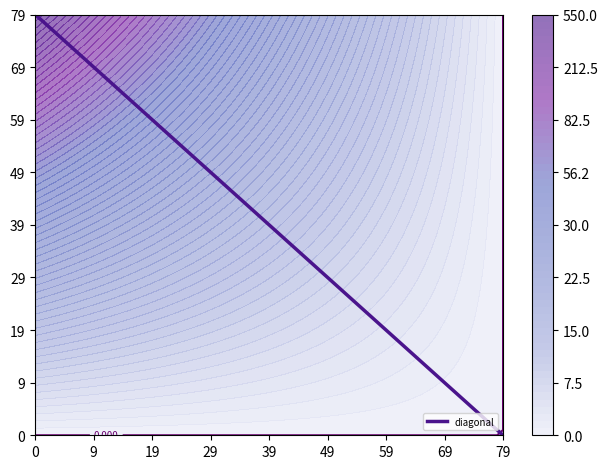

The value at 0 is 109. True or false?

False